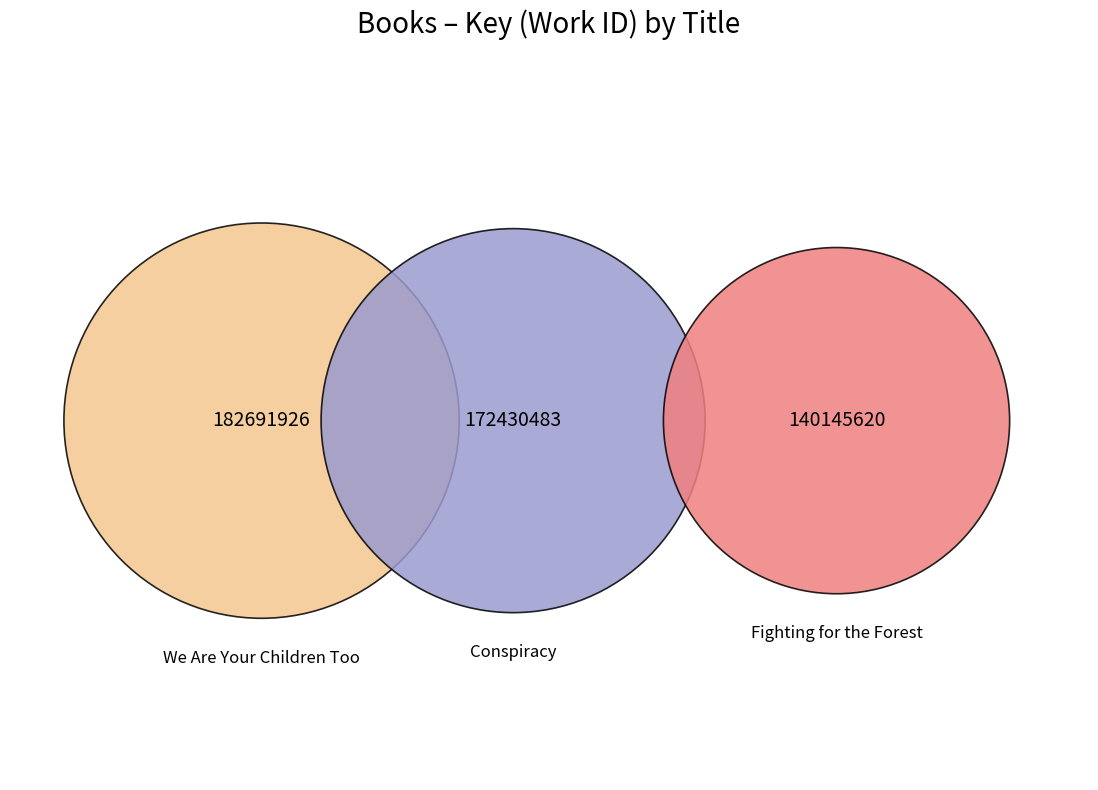

To the nearest percent, what portion does Fighting for the Forest represent?

28%